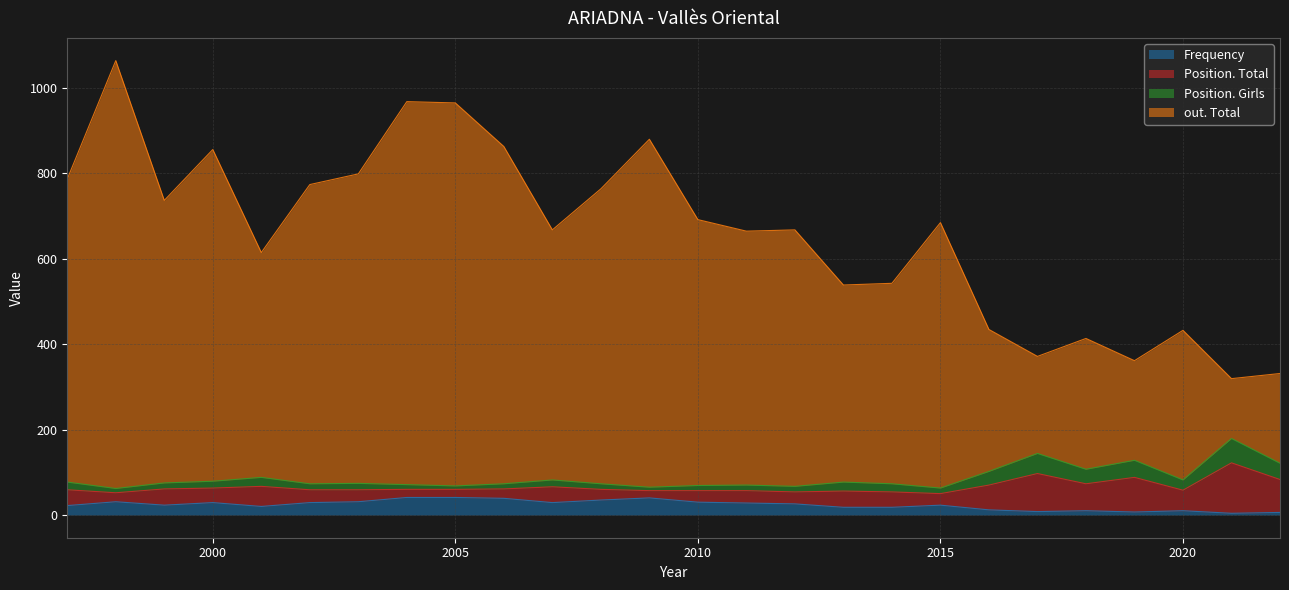

At which label is out. Total closest to 691?

2010